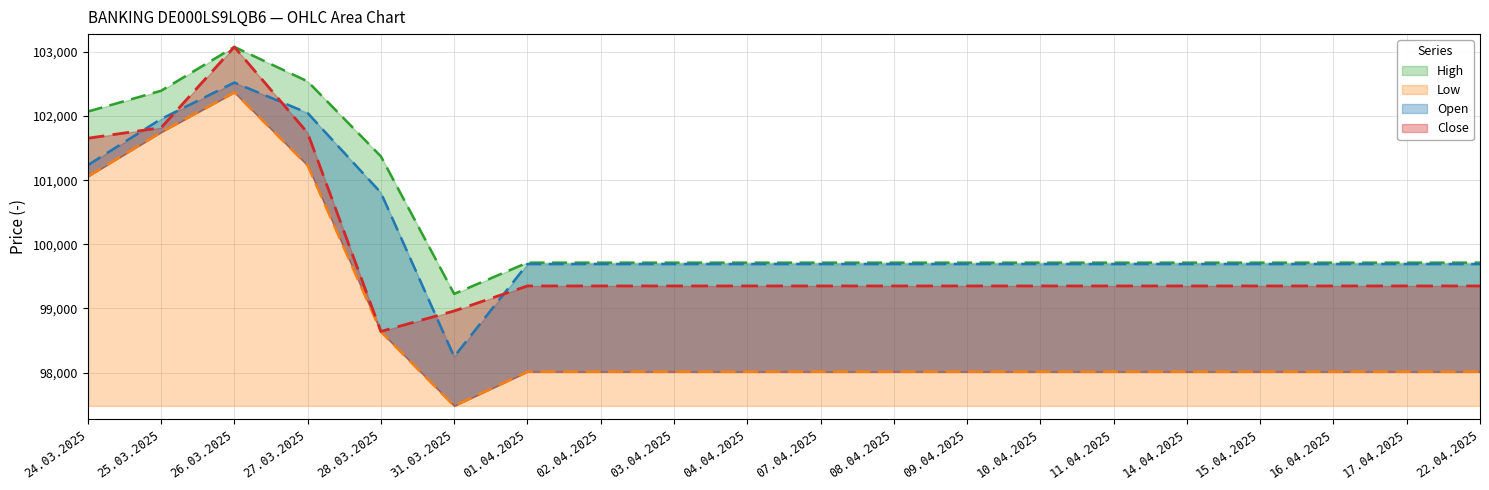

Where does the Open series first go above 99692?

24.03.2025